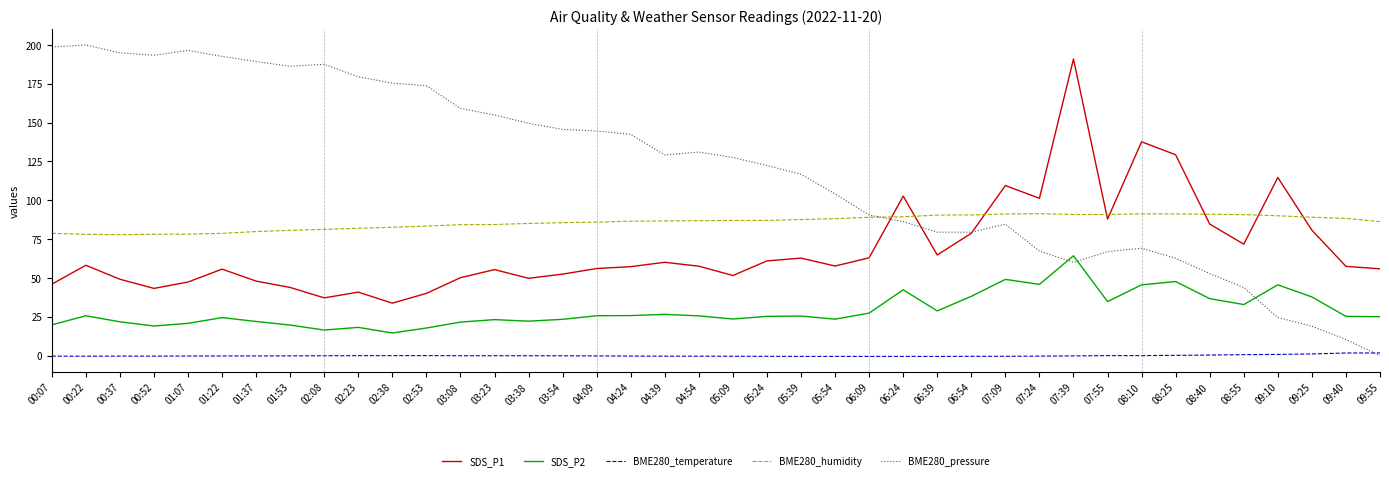

What is the maximum value for SDS_P1?

191.0